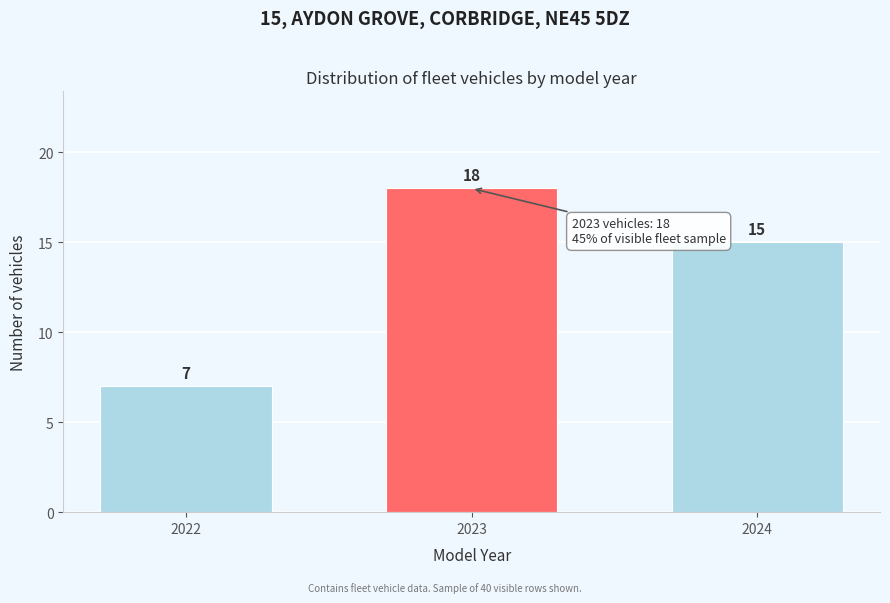

Reading left to right, transcribe all the data shown in this chart.

7	18	15